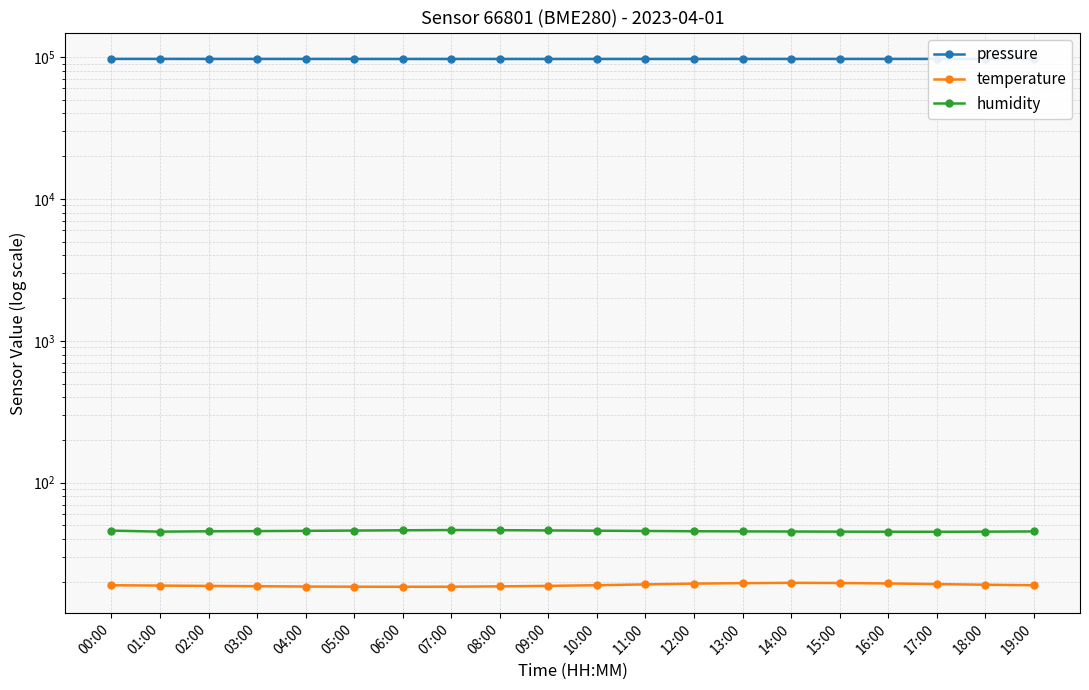

True or false: temperature and pressure intersect in this chart.

False